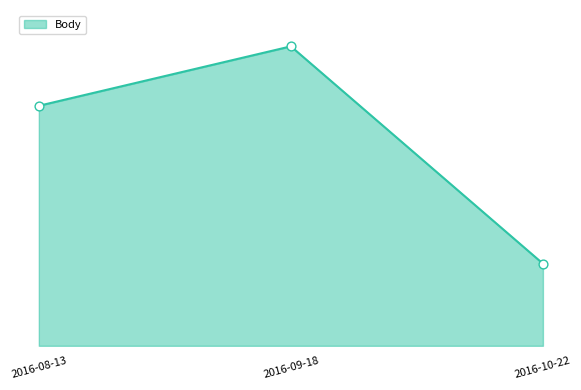

Approximately how many times larger is the value at 2016-10-22 compared to 2016-08-13?

0.3